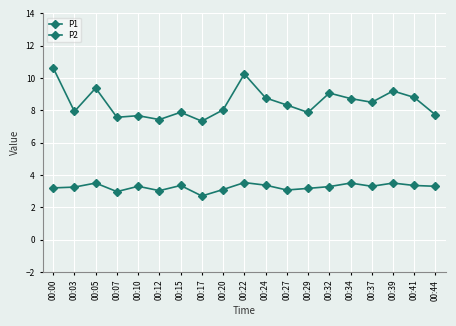

The P1 series shows 14.9 at 00:27. True or false?

False